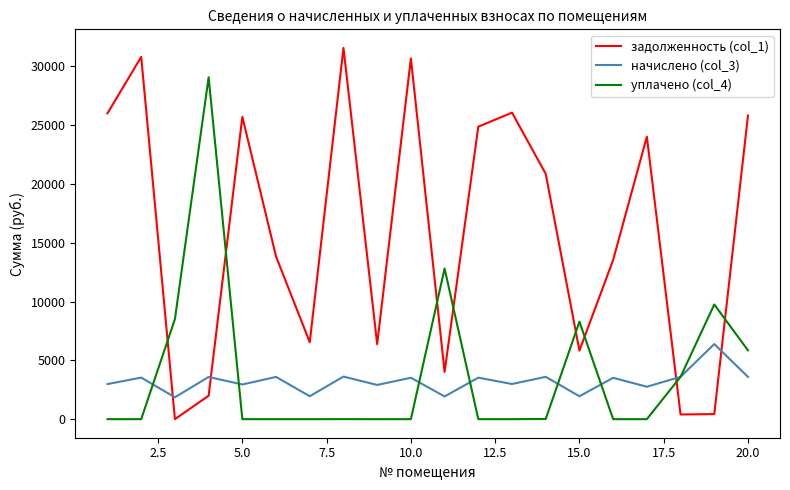

Rank the series by their maximum value, from lowest to highest.

начислено (col_3), уплачено (col_4), задолженность (col_1)